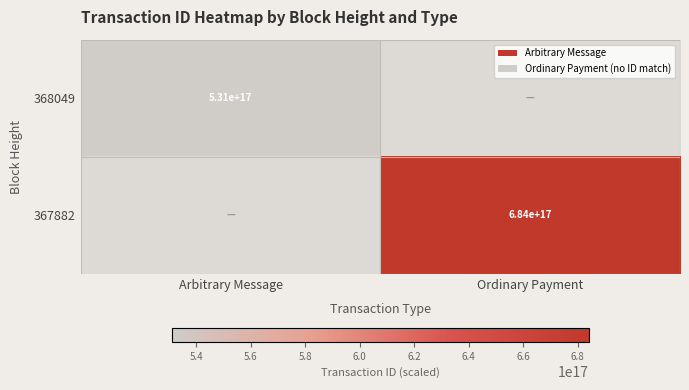

The value of 368049 at Arbitrary Message is 148753974175340224. True or false?

False